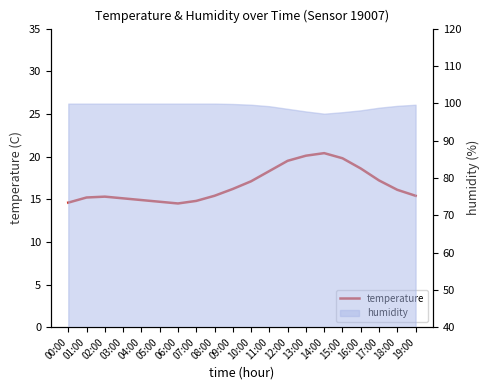

Rank the categories by value from highest to lowest.

14:00, 13:00, 15:00, 12:00, 16:00, 11:00, 17:00, 10:00, 09:00, 18:00, 08:00, 19:00, 02:00, 01:00, 03:00, 04:00, 07:00, 05:00, 00:00, 06:00